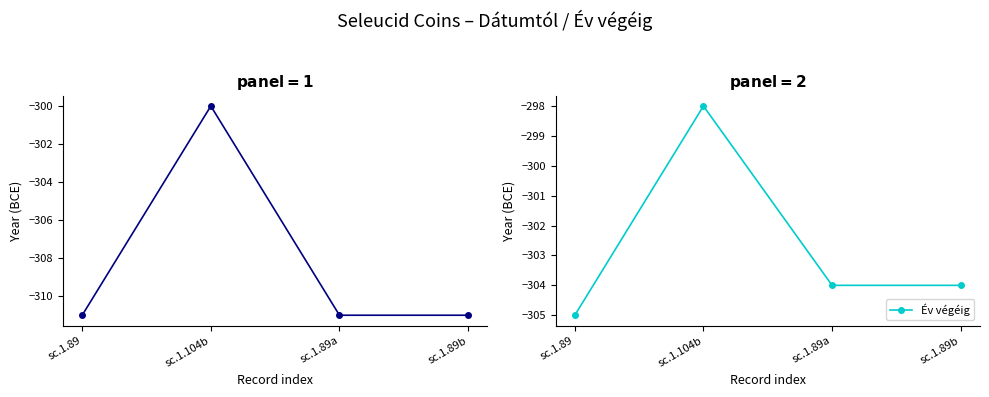

Which series has the largest total across all categories?

Év végéig